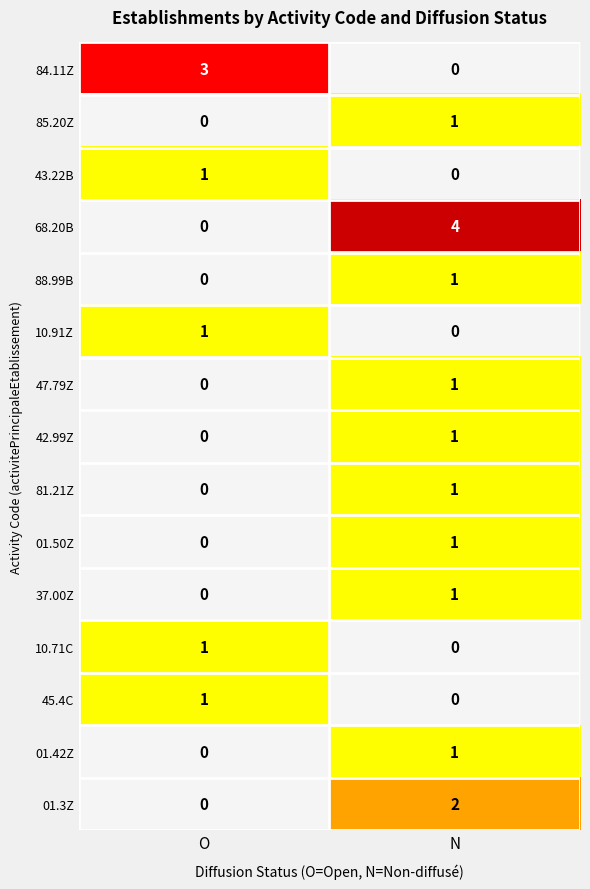

Between O and N, which series saw the biggest shift?

68.20B